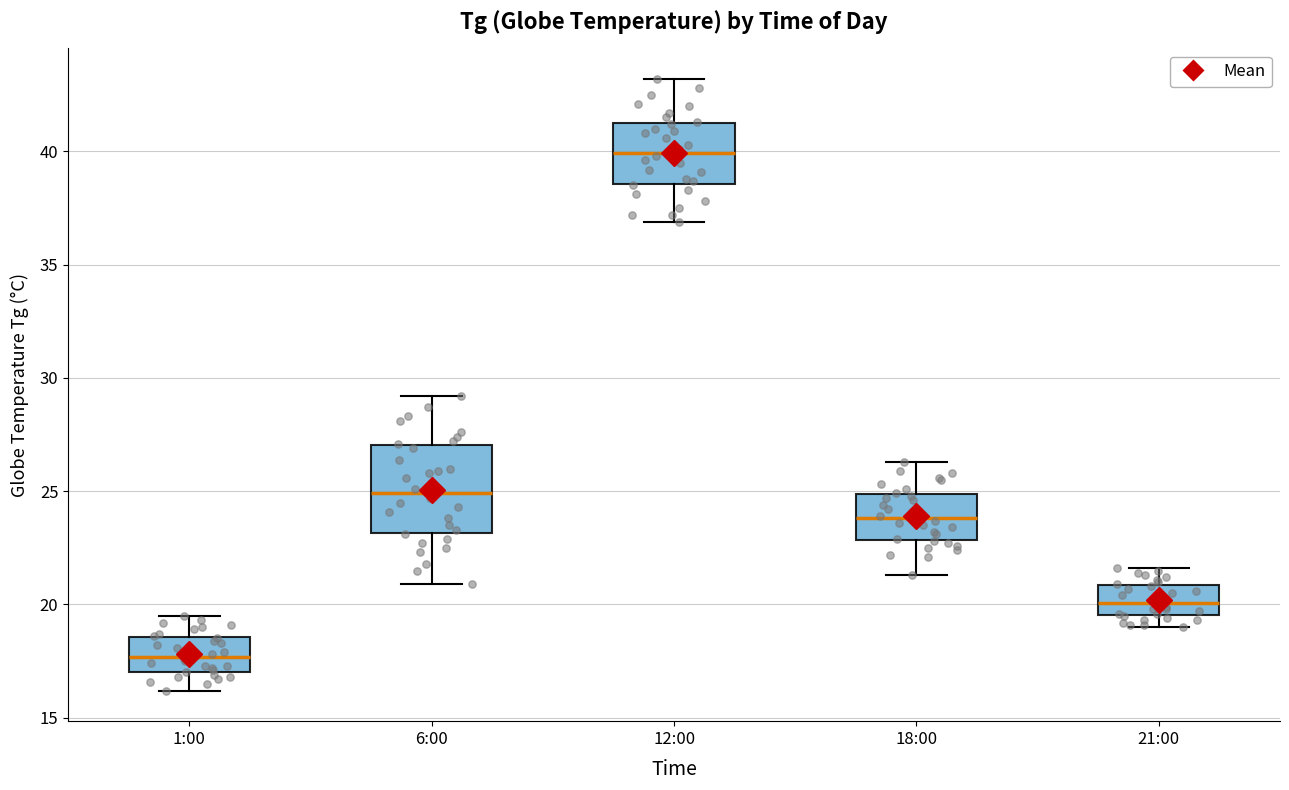

Where is the upper edge of the box for 21:00 on the y-axis? The values are not printed on the chart, so give them approximately, as read against the axis.

21.0